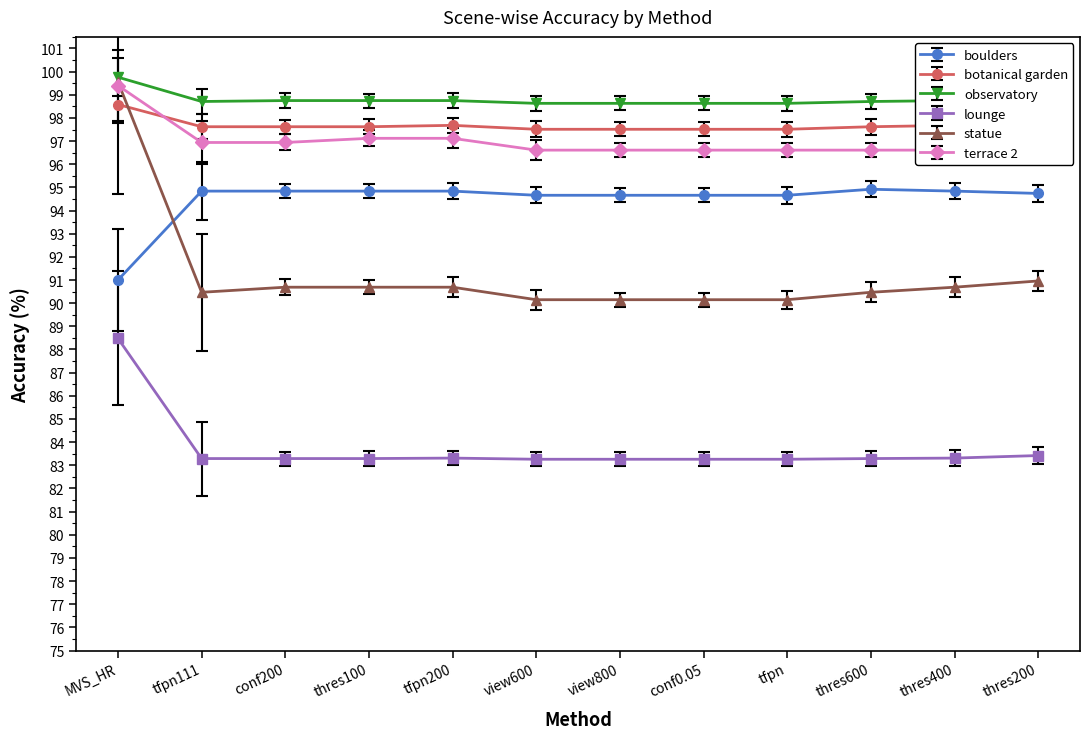

Is it true that boulders equals 94.8 at thres400?

True